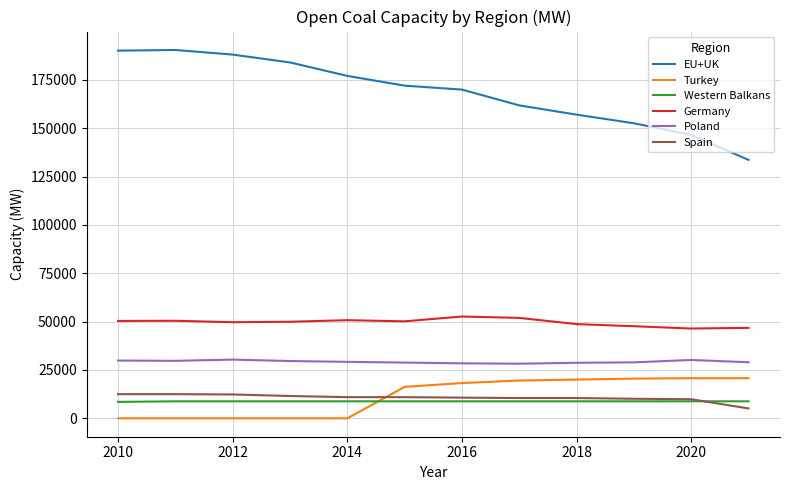

True or false: Western Balkans and Germany cross at least once.

False